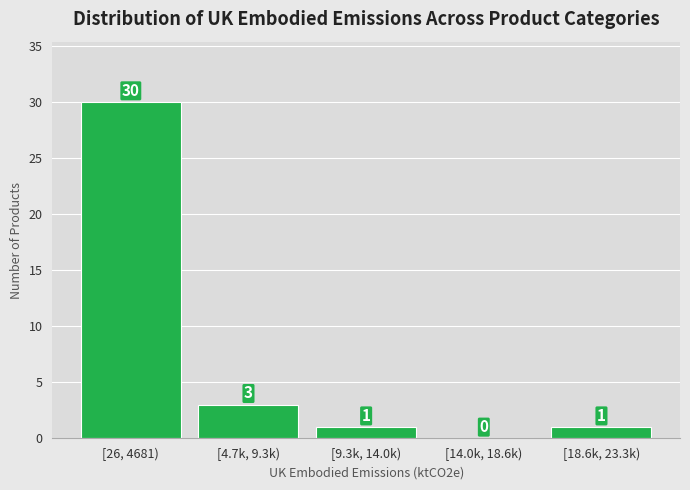

Reading left to right, list all the values displayed in this chart.

[26, 4681)=30	[4.7k, 9.3k)=3	[9.3k, 14.0k)=1	[14.0k, 18.6k)=0	[18.6k, 23.3k)=1